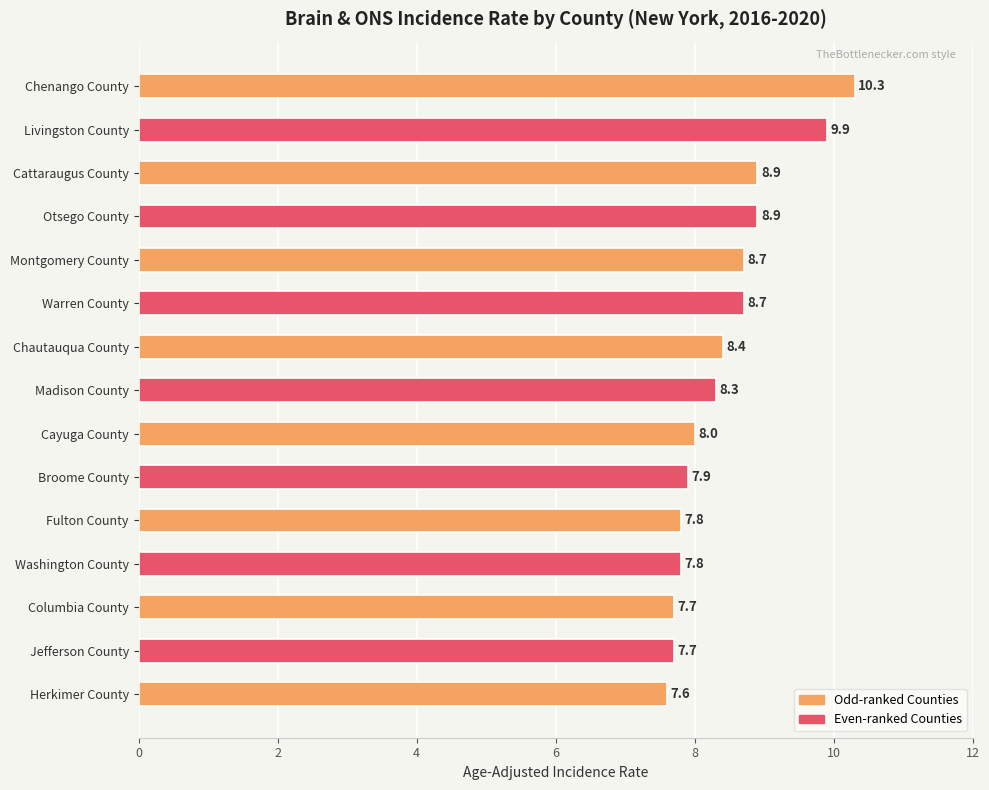

At which label is the value closest to 8?

Cayuga County